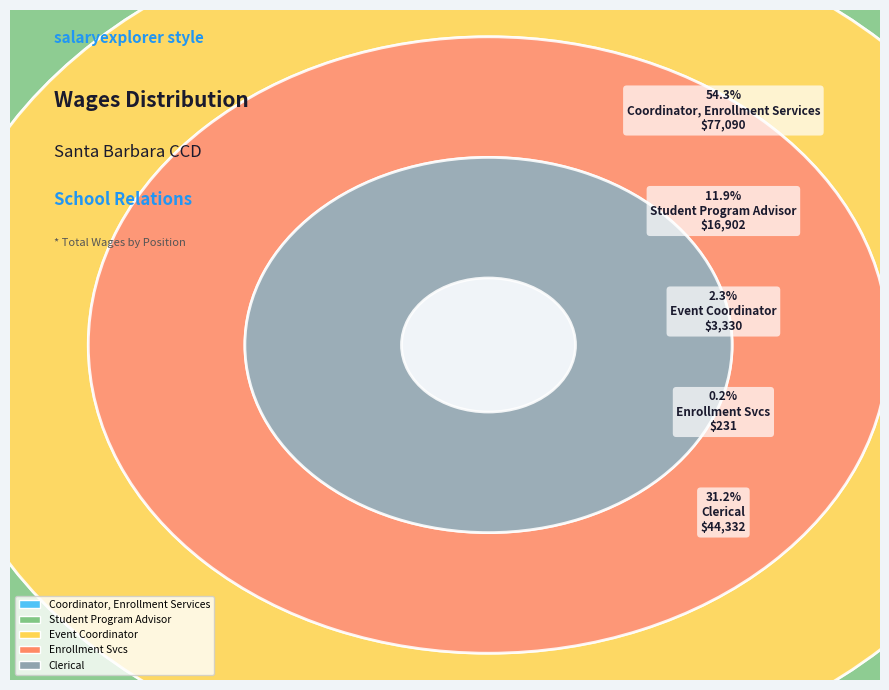

To the nearest percent, what portion does Coordinator, Enrollment Services represent?

54%